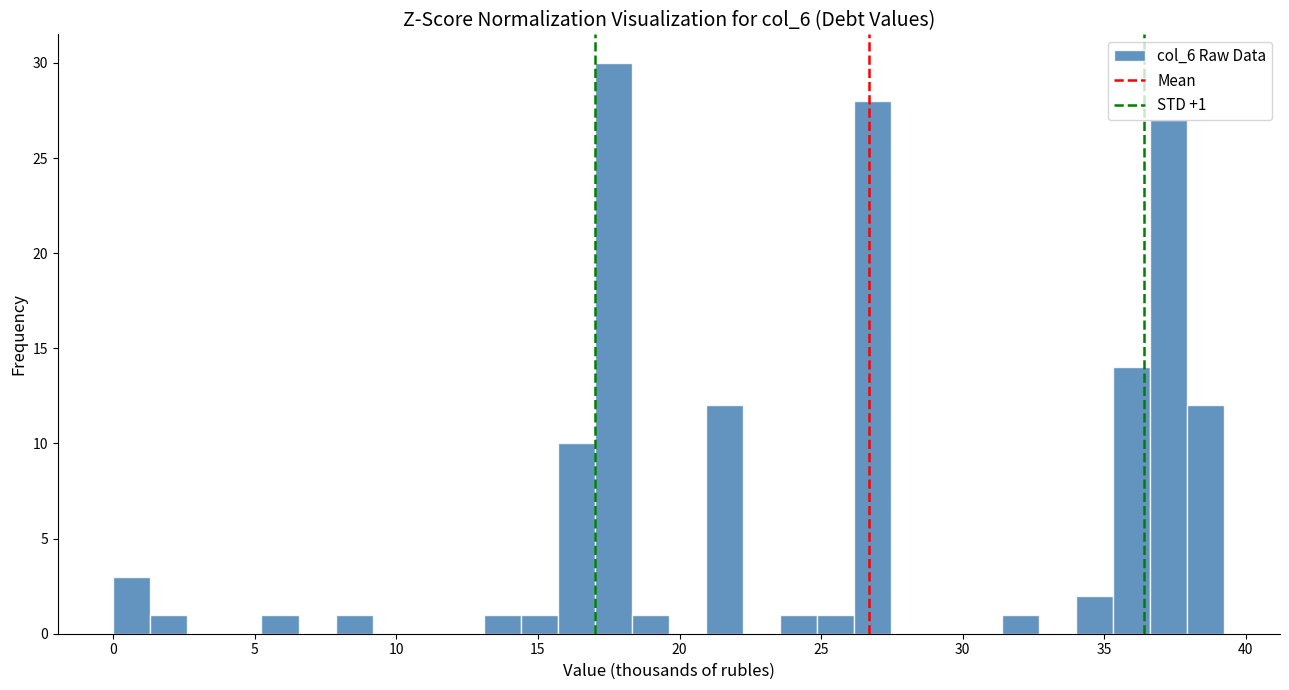

Around what value on the x-axis is the tallest bar? Give the approximate position of its centre, as read against the axis.

17.5